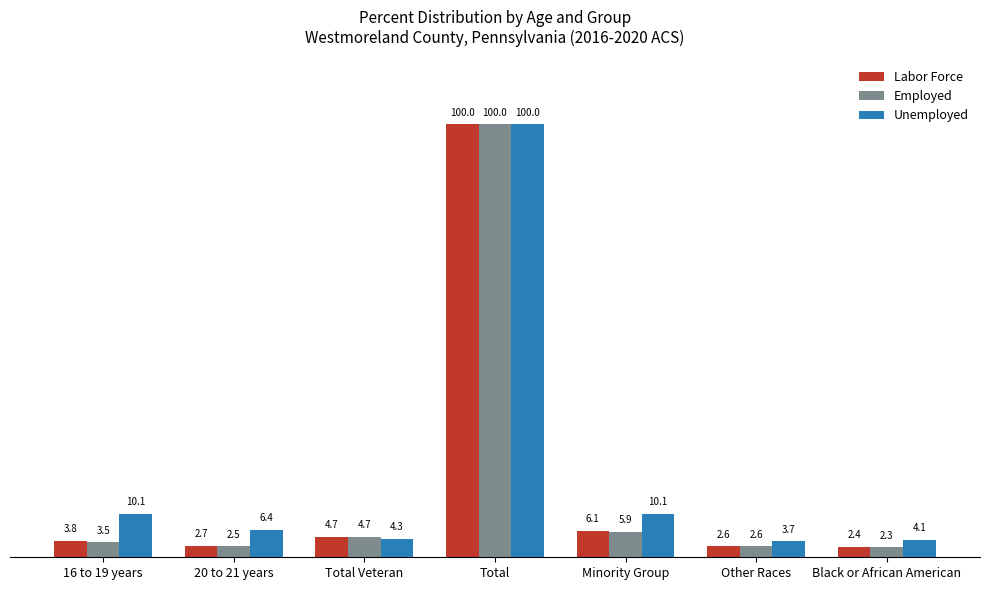

Which series changed the most between 16 to 19 years and Total Veteran?

Unemployed